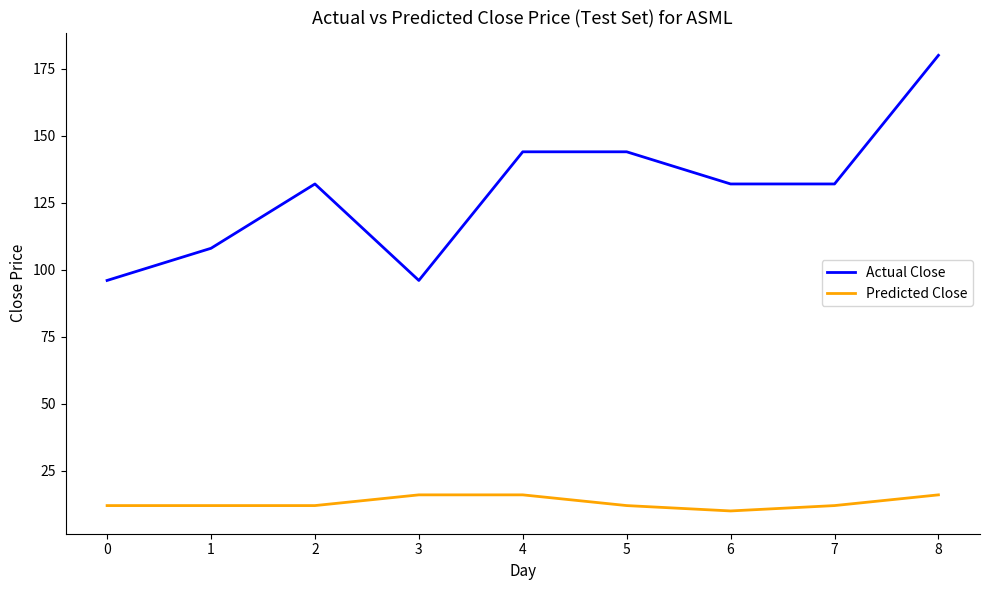

Reading left to right, what are all the values shown in this chart?

Actual Close: 96	108	132	96	144	144	132	132	180
Predicted Close: 12	12	12	16	16	12	10	12	16